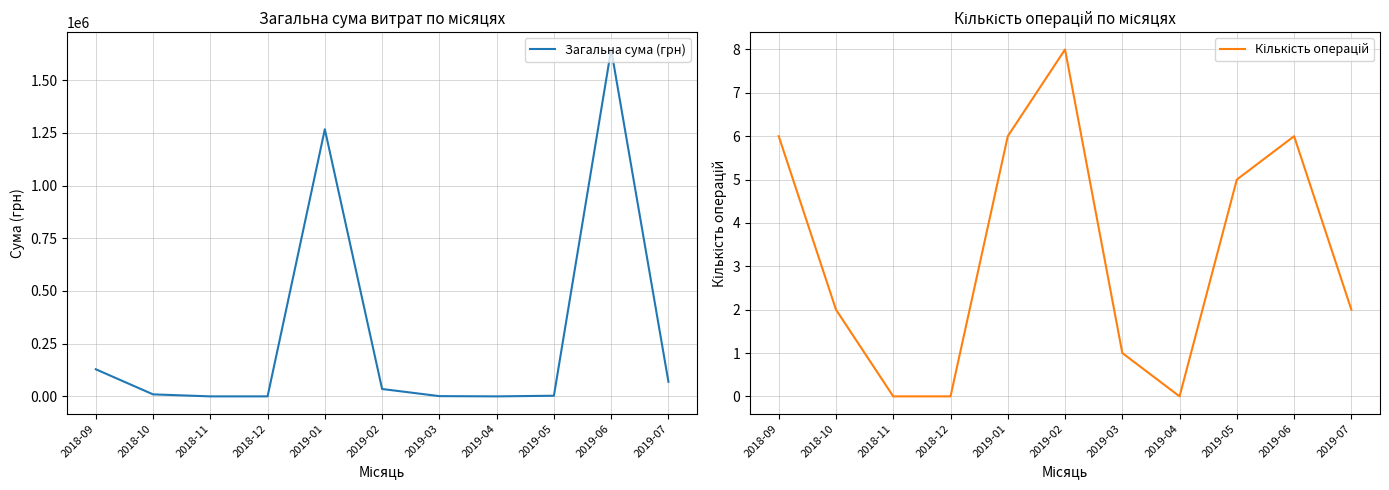

Which series has the largest range (max minus min)?

Загальна сума (грн)